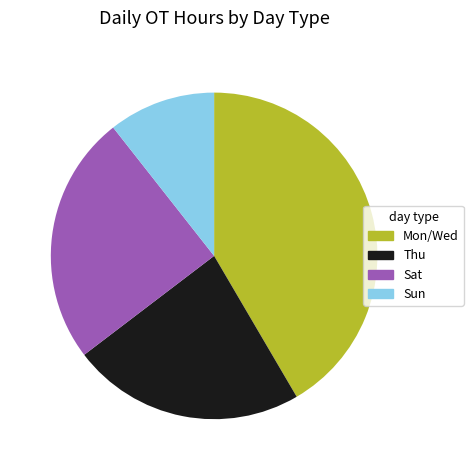

What is the smallest slice in the pie chart?

Sun